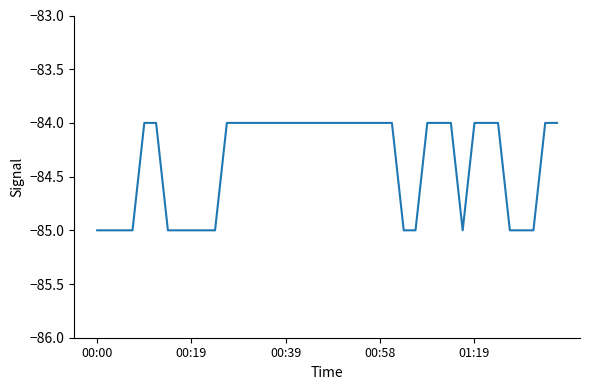

What is the minimum value shown in the chart?

-85